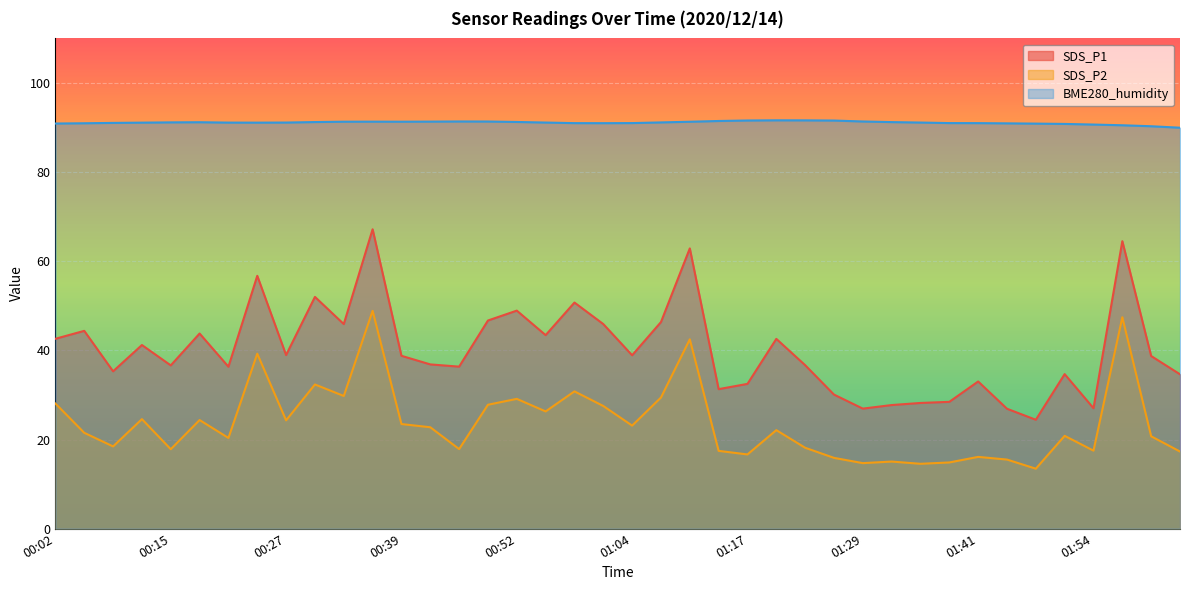

Reading left to right, what are all the values shown in this chart?

SDS_P1: 00:02=42.6	00:05=44.4	00:08=35.3	00:12=41.2	00:15=36.6	00:18=43.8	00:21=36.3	00:24=56.7	00:27=39.0	00:30=52.0	00:33=45.9	00:36=67.2	00:39=38.8	00:43=36.9	00:46=36.4	00:49=46.7	00:52=48.9	00:55=43.4	00:58=50.7	01:01=45.9	01:04=38.9	01:07=46.4	01:10=62.9	01:14=31.3	01:17=32.5	01:20=42.6	01:23=36.7	01:26=30.1	01:29=26.9	01:32=27.7	01:35=28.2	01:38=28.4	01:41=33.0	01:44=26.9	01:48=24.4	01:51=34.7	01:54=27.0	01:57=64.5	02:00=38.7	02:03=34.6
SDS_P2: 00:02=28.1	00:05=21.5	00:08=18.4	00:12=24.6	00:15=17.8	00:18=24.4	00:21=20.4	00:24=39.2	00:27=24.3	00:30=32.4	00:33=29.8	00:36=48.9	00:39=23.5	00:43=22.8	00:46=17.9	00:49=27.8	00:52=29.1	00:55=26.3	00:58=30.8	01:01=27.5	01:04=23.1	01:07=29.4	01:10=42.5	01:14=17.4	01:17=16.6	01:20=22.1	01:23=18.1	01:26=15.9	01:29=14.7	01:32=15.1	01:35=14.6	01:38=14.8	01:41=16.1	01:44=15.5	01:48=13.4	01:51=20.8	01:54=17.5	01:57=47.4	02:00=20.7	02:03=17.3
BME280_humidity: 00:02=90.9	00:05=91.0	00:08=91.0	00:12=91.1	00:15=91.2	00:18=91.2	00:21=91.1	00:24=91.1	00:27=91.1	00:30=91.2	00:33=91.3	00:36=91.3	00:39=91.3	00:43=91.3	00:46=91.4	00:49=91.3	00:52=91.2	00:55=91.1	00:58=91.0	01:01=91.0	01:04=91.0	01:07=91.2	01:10=91.3	01:14=91.5	01:17=91.6	01:20=91.6	01:23=91.6	01:26=91.6	01:29=91.4	01:32=91.2	01:35=91.1	01:38=91.0	01:41=91.0	01:44=90.9	01:48=90.9	01:51=90.8	01:54=90.7	01:57=90.5	02:00=90.3	02:03=90.0